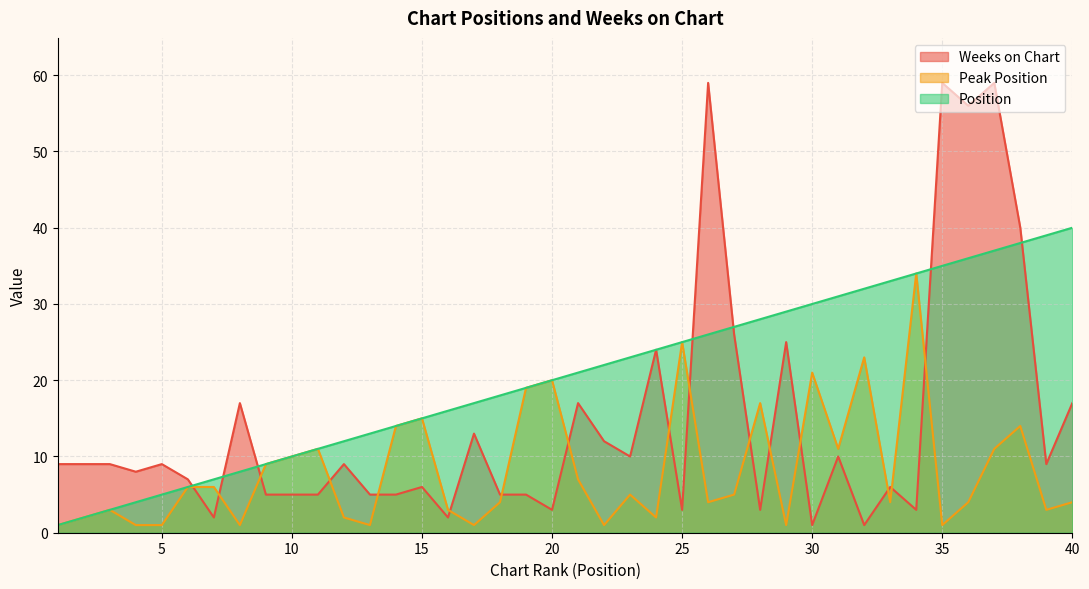

How many values in the Peak Position series are below 5?

20